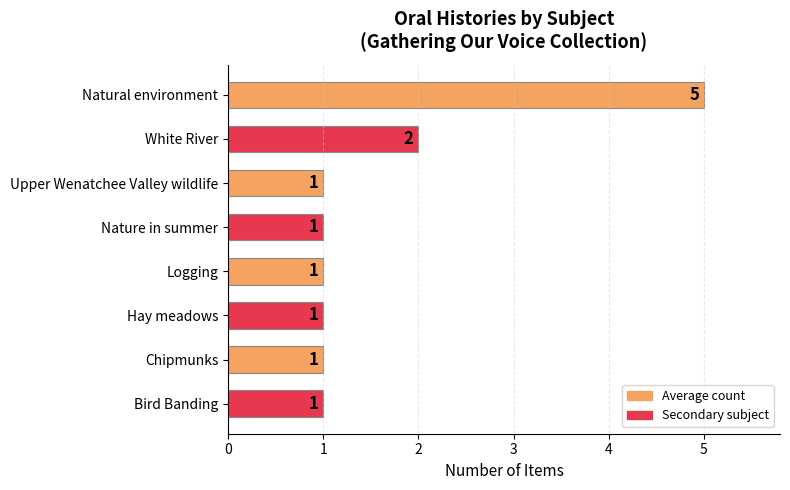

What is the greatest value displayed?

5